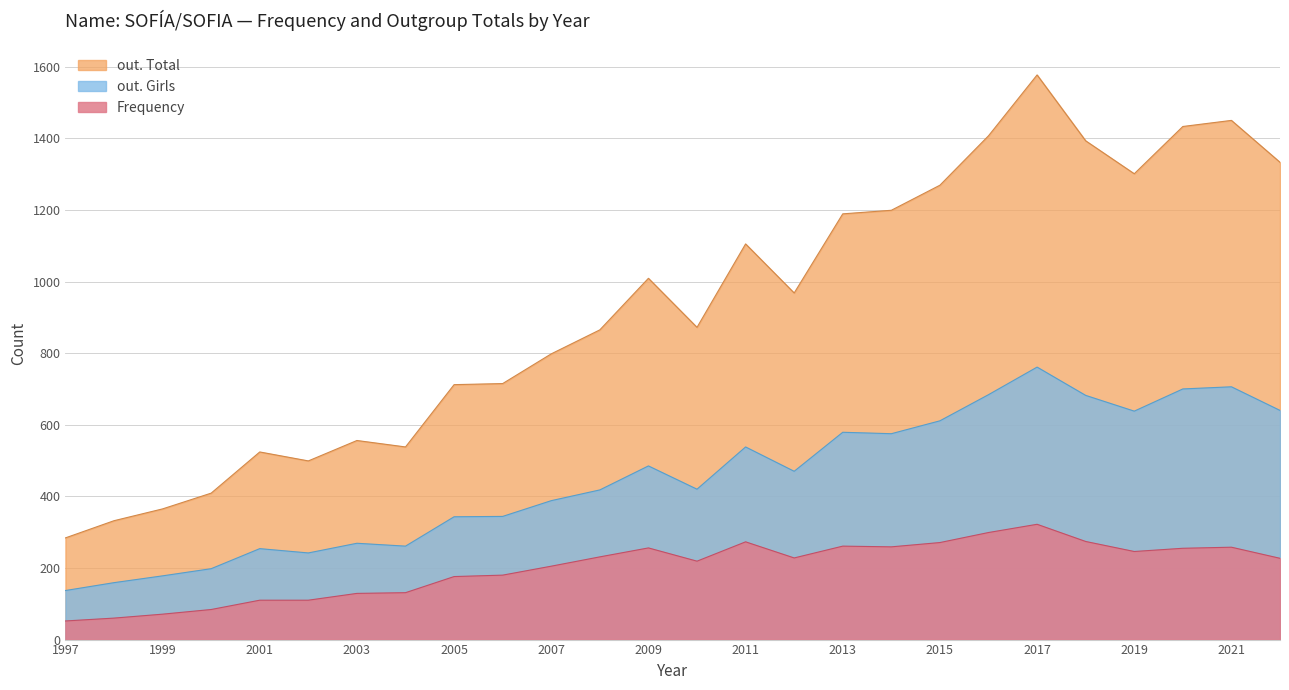

At which category is the sum across all series the highest?

2017